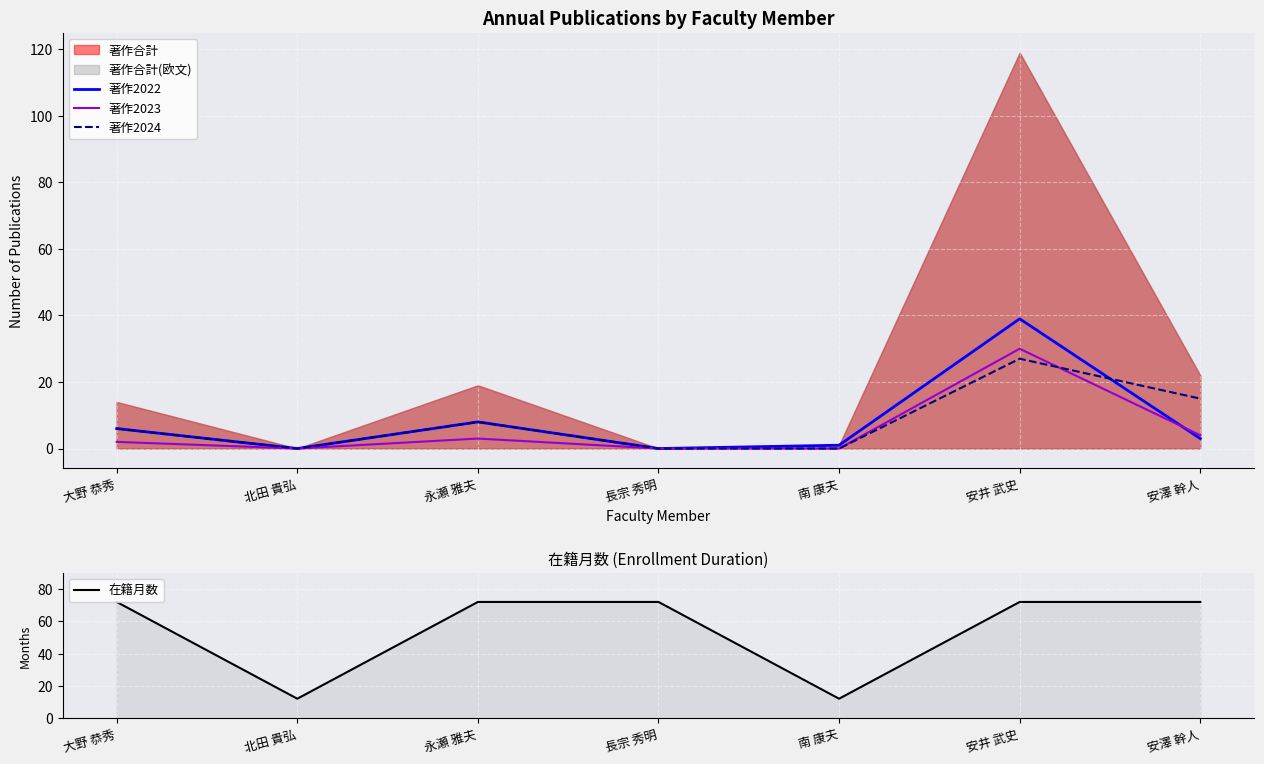

The value of 著作2024 at 安井 武史 is 16. True or false?

False